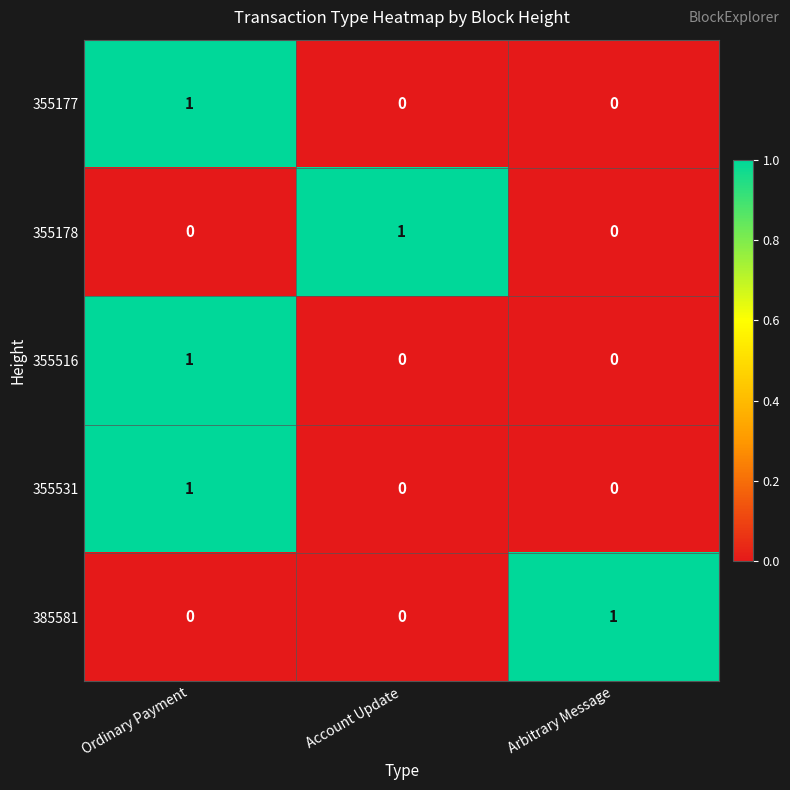

Count the 385581 values in the range 0 to 1.

3